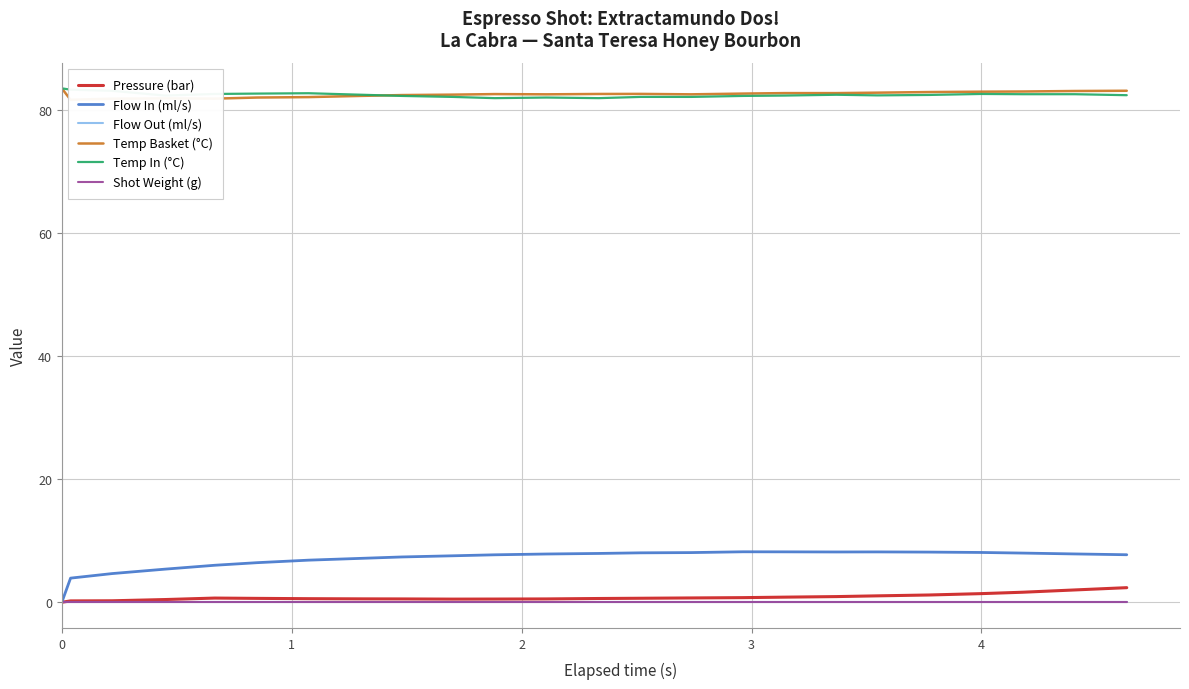

Is the value of Temp In (°C) at 17 greater than the value of Flow Out (ml/s) at 3?

Yes